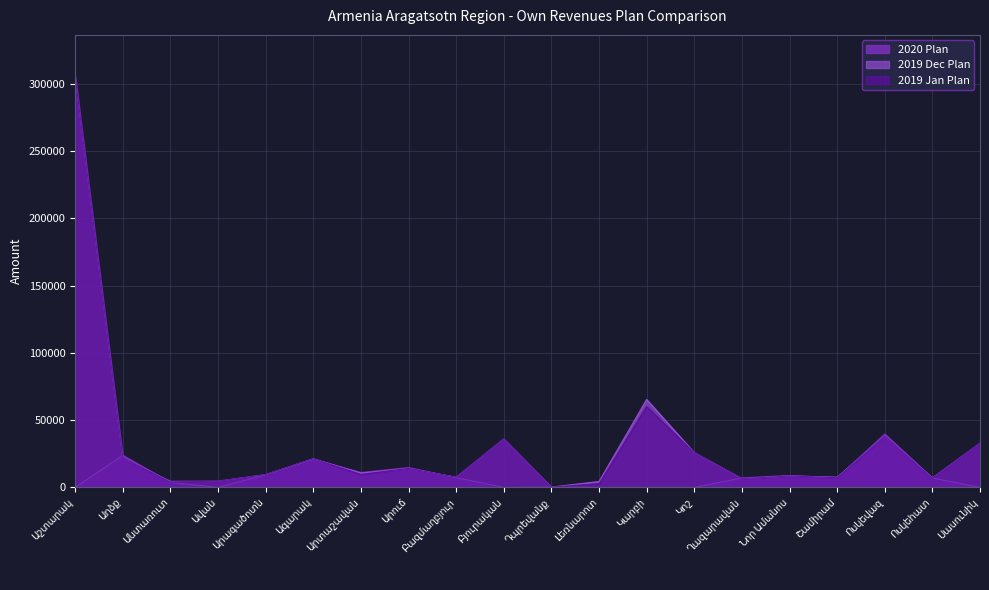

In 2020 Plan, how many points are higher than both neighbors (excluding endpoints)?

6